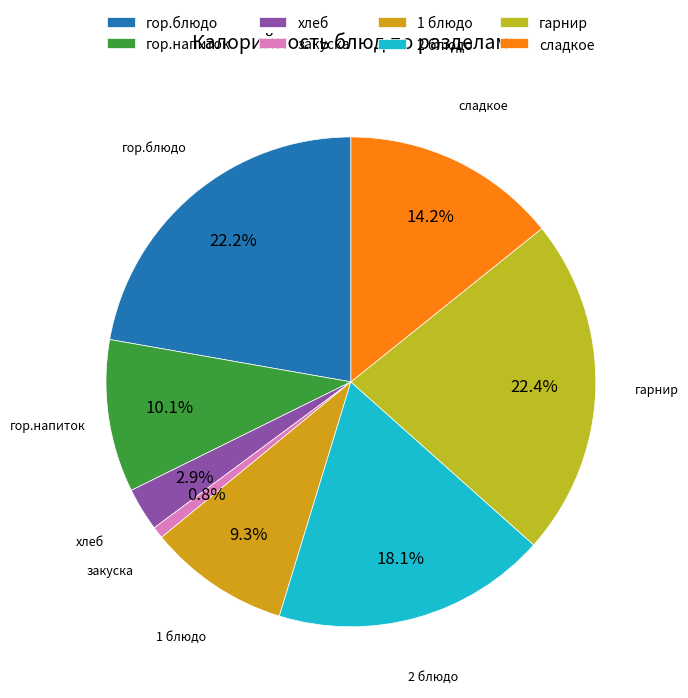

Does any single category account for the majority?

No